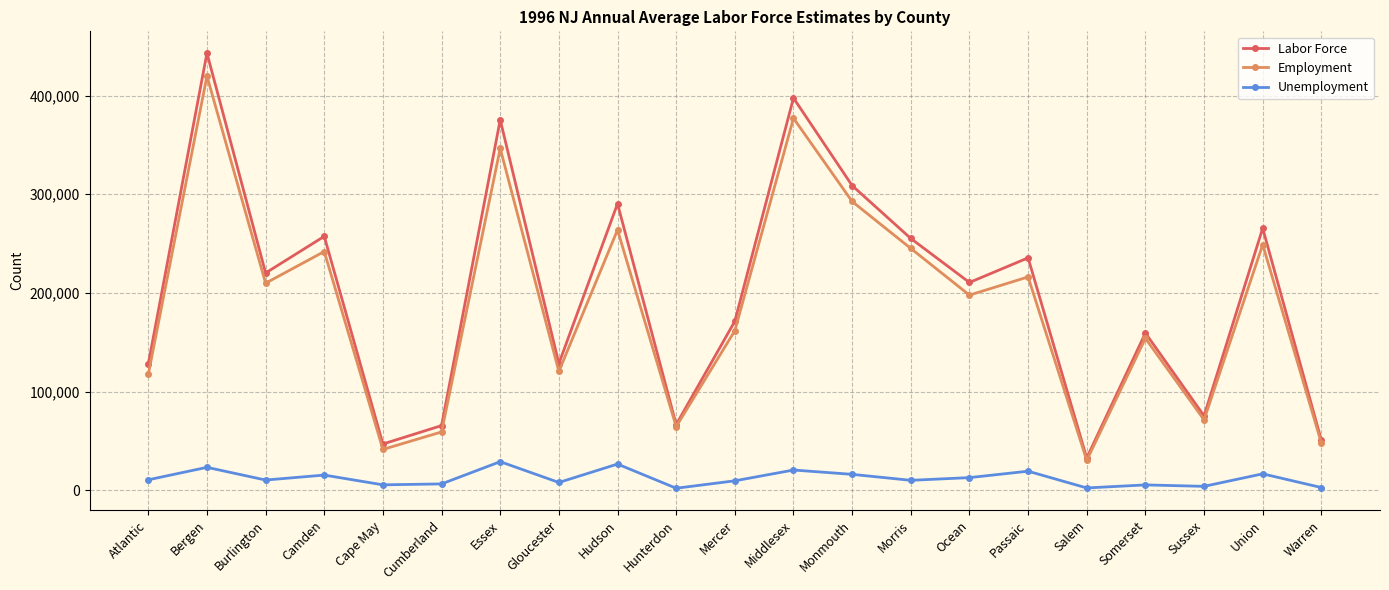

Which label corresponds to the largest value in the chart?

Bergen